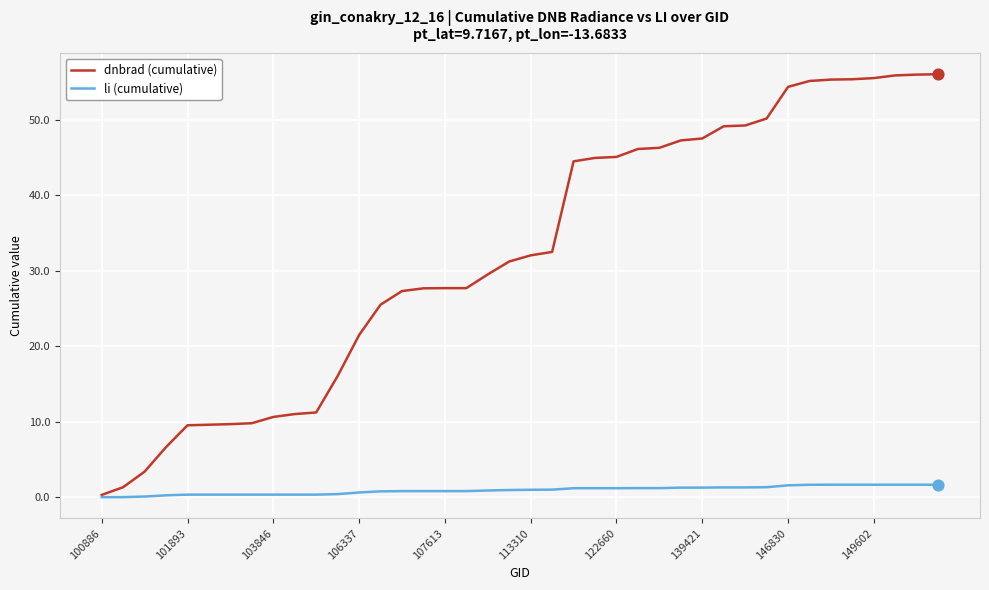

Which series has the widest spread of values?

dnbrad (cumulative)